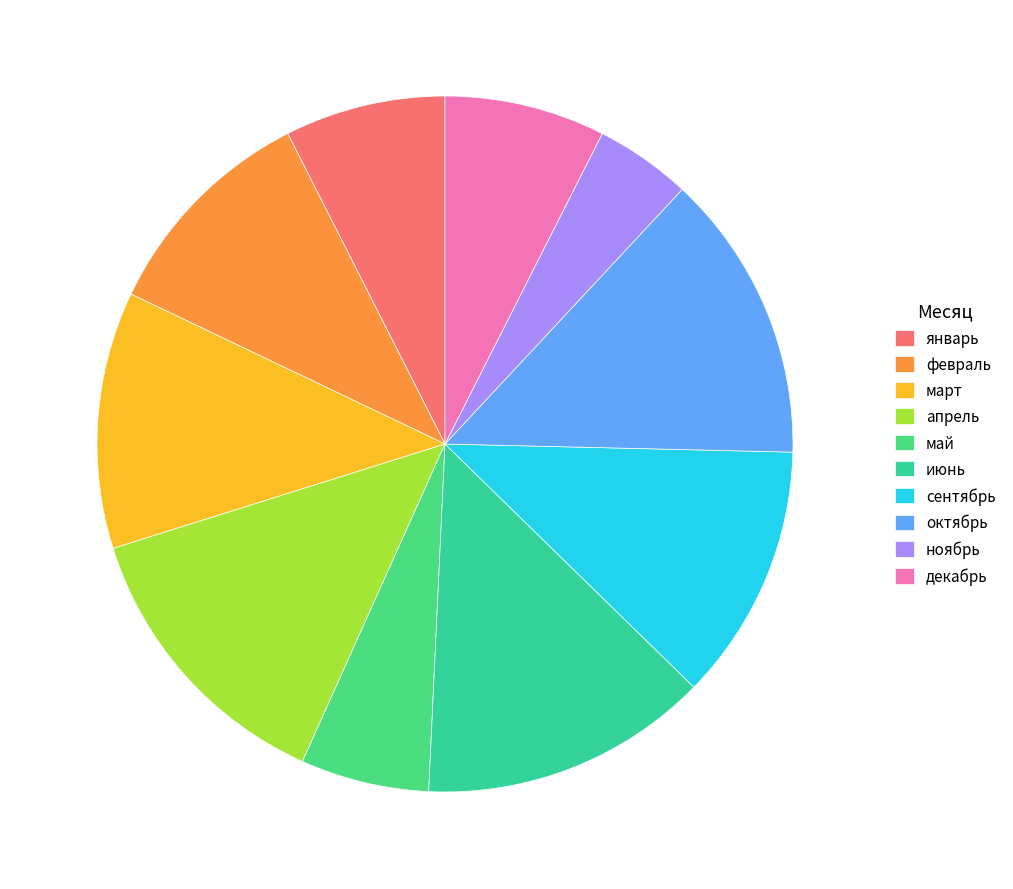

Is it true that ноябрь is 1% of the pie?

False